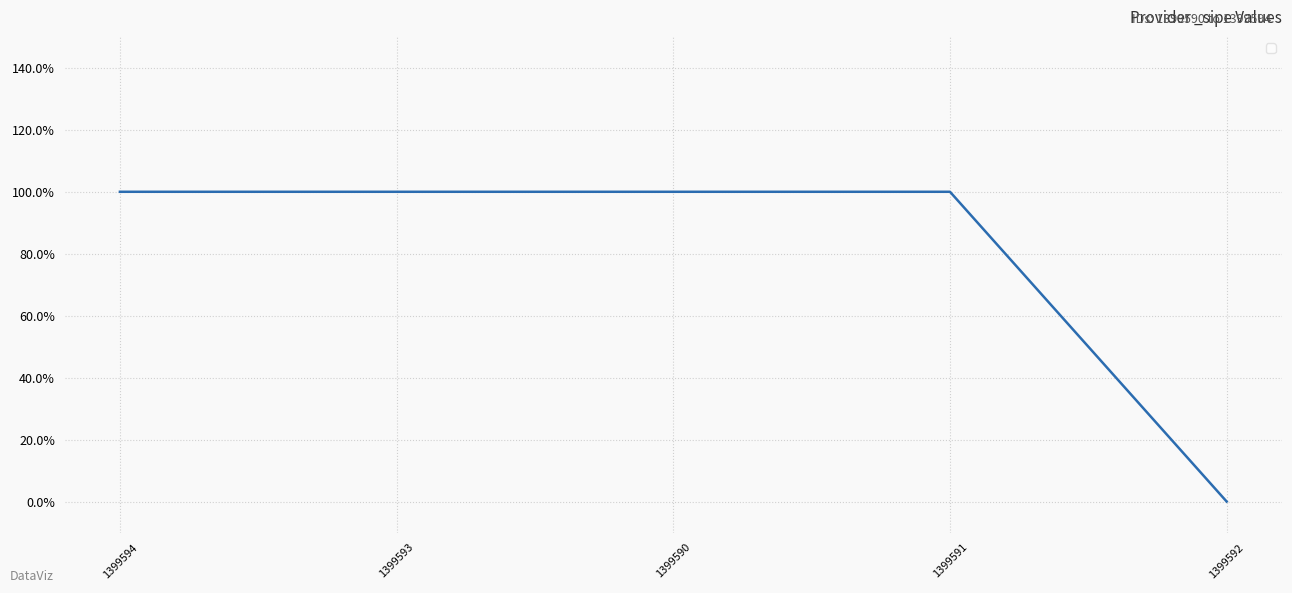

What is the maximum value shown in the chart?

1